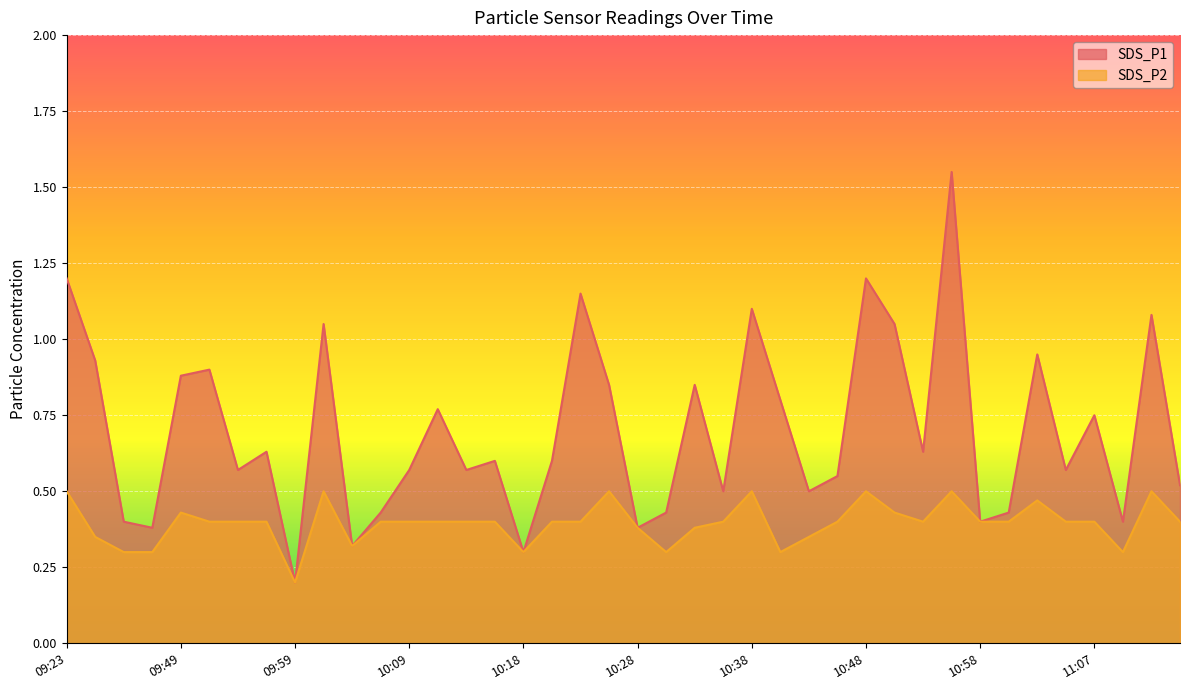

Where is SDS_P2 nearest to the value 0?

09:59